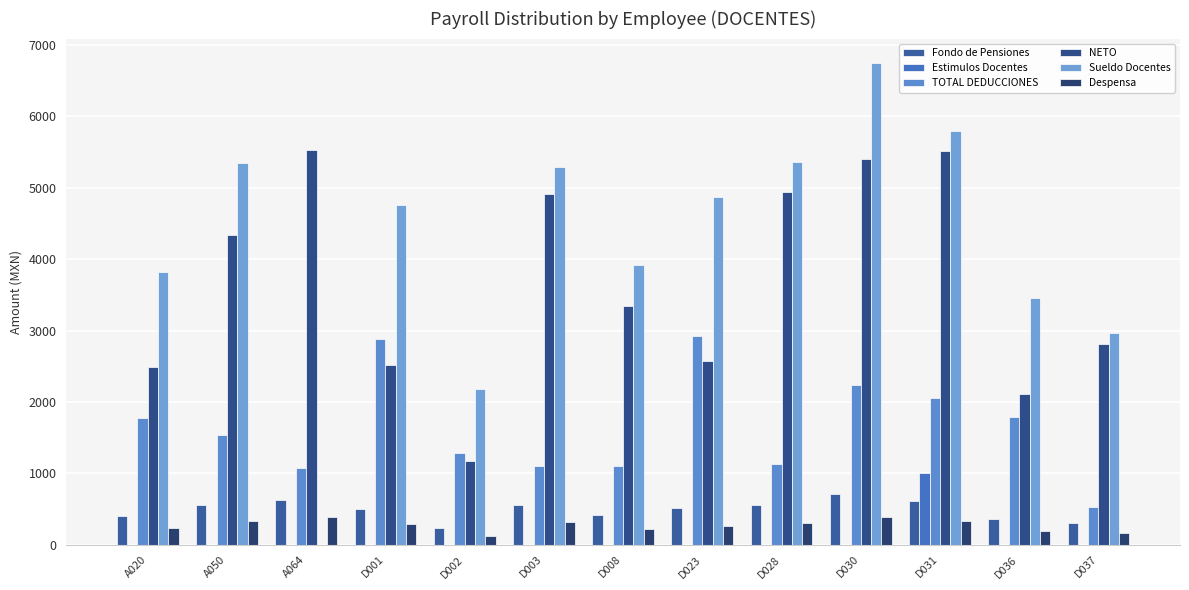

What is the approximate value of Sueldo Docentes at D037?

2960.6